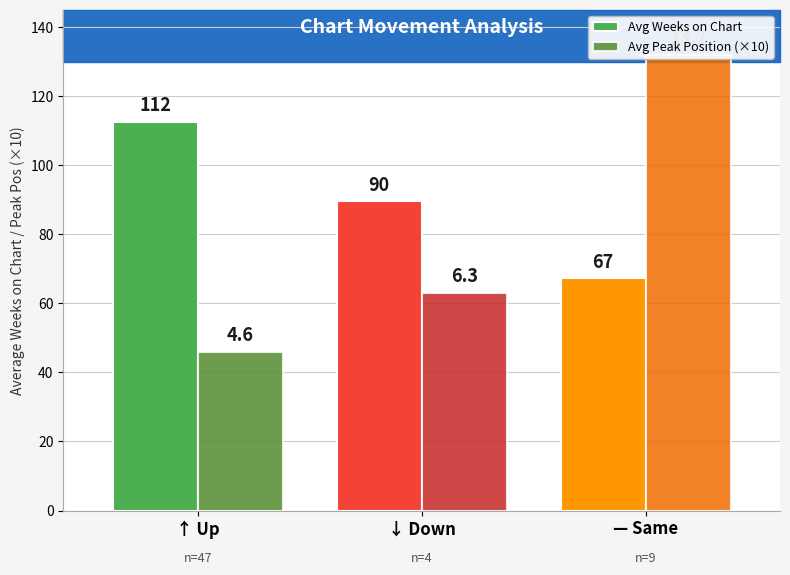

Which series has the widest spread of values?

Avg Peak Position (×10)